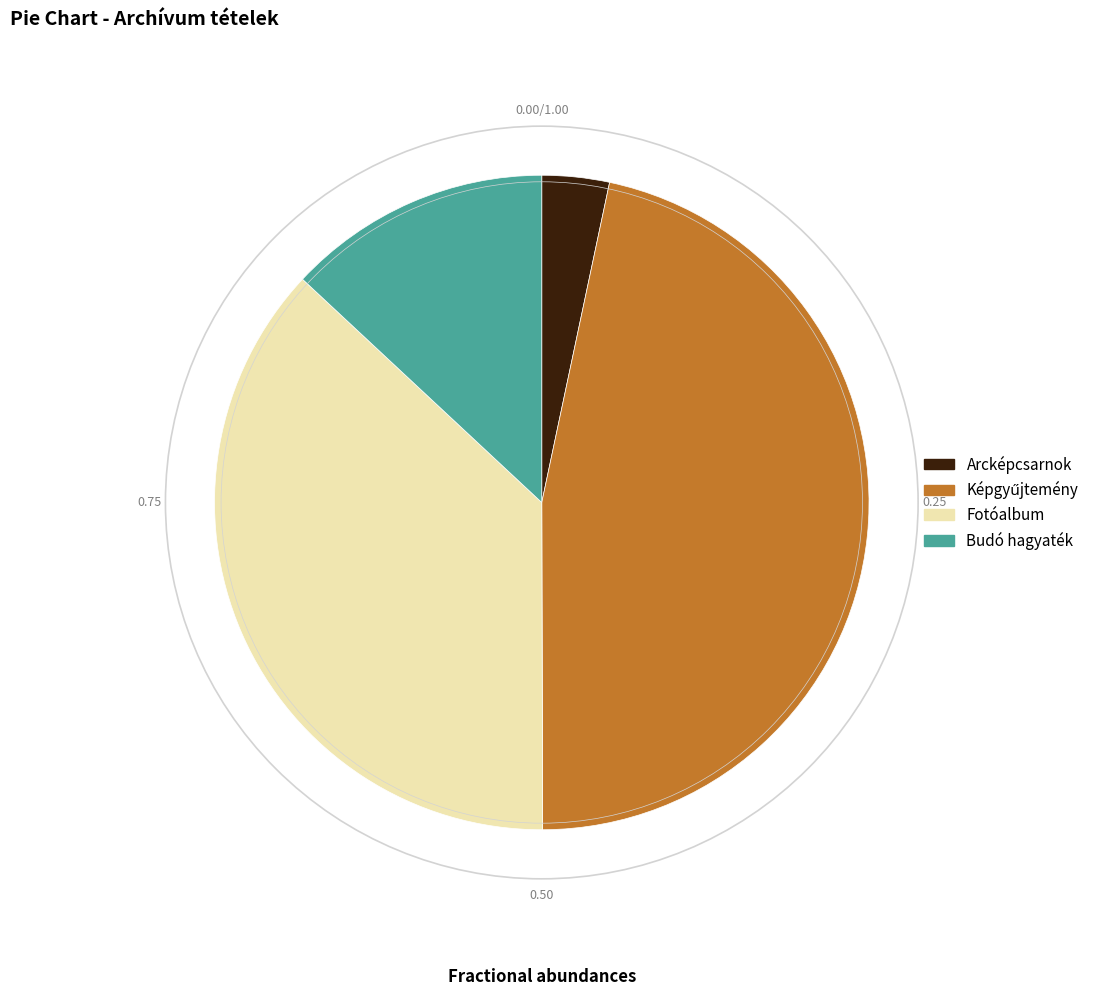

Is there any slice that represents more than half of the pie?

No